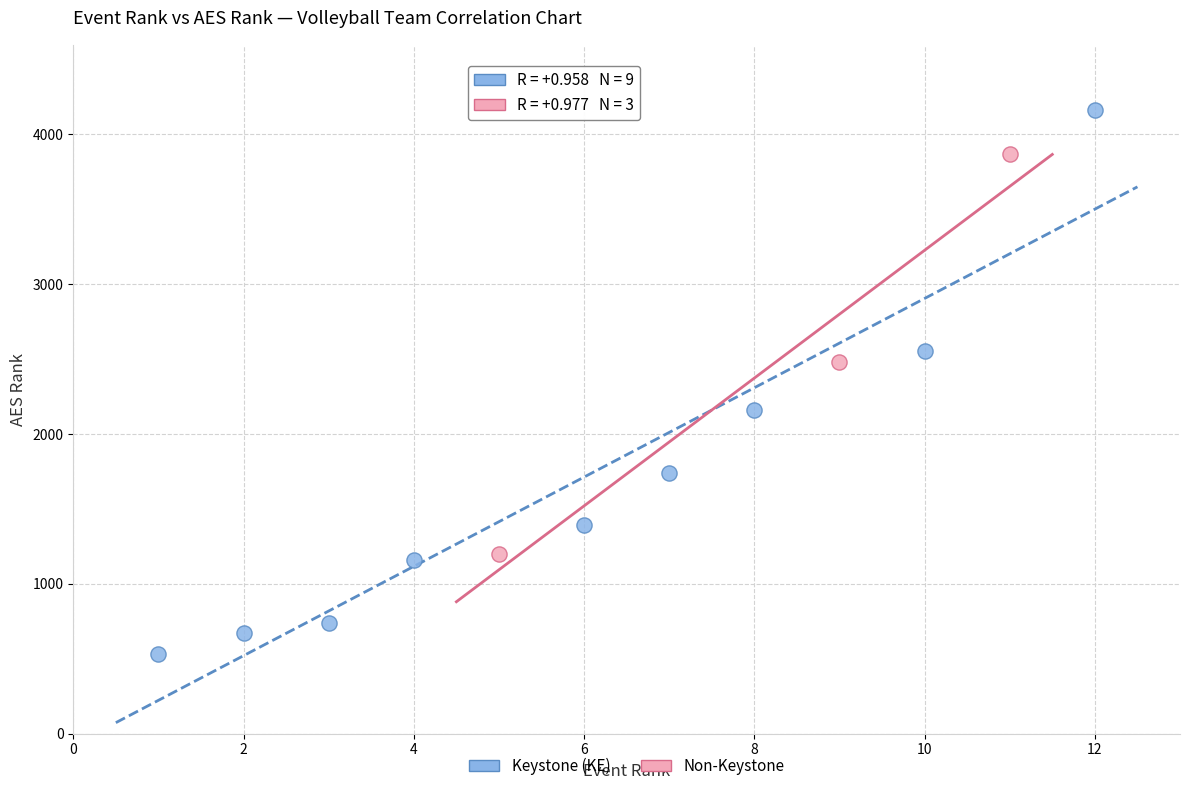

Which series reaches the minimum Y coordinate?

Keystone (KE)